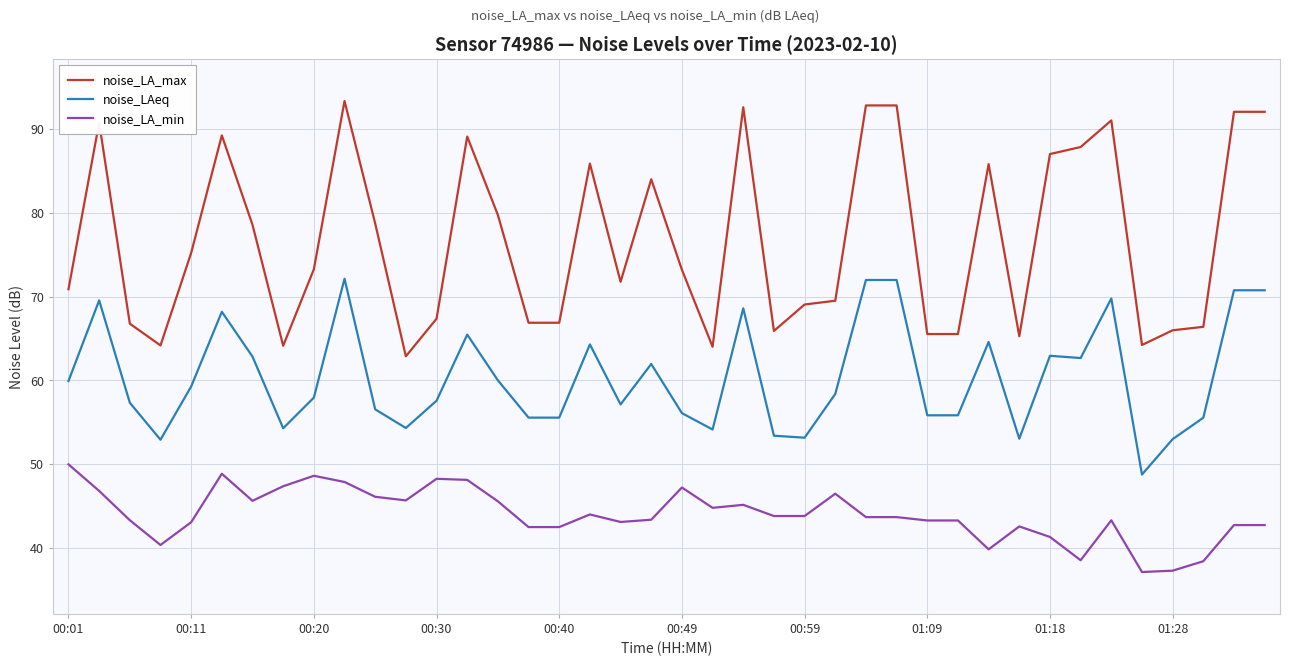

List the series in order of their peak value, lowest first.

noise_LA_min, noise_LAeq, noise_LA_max